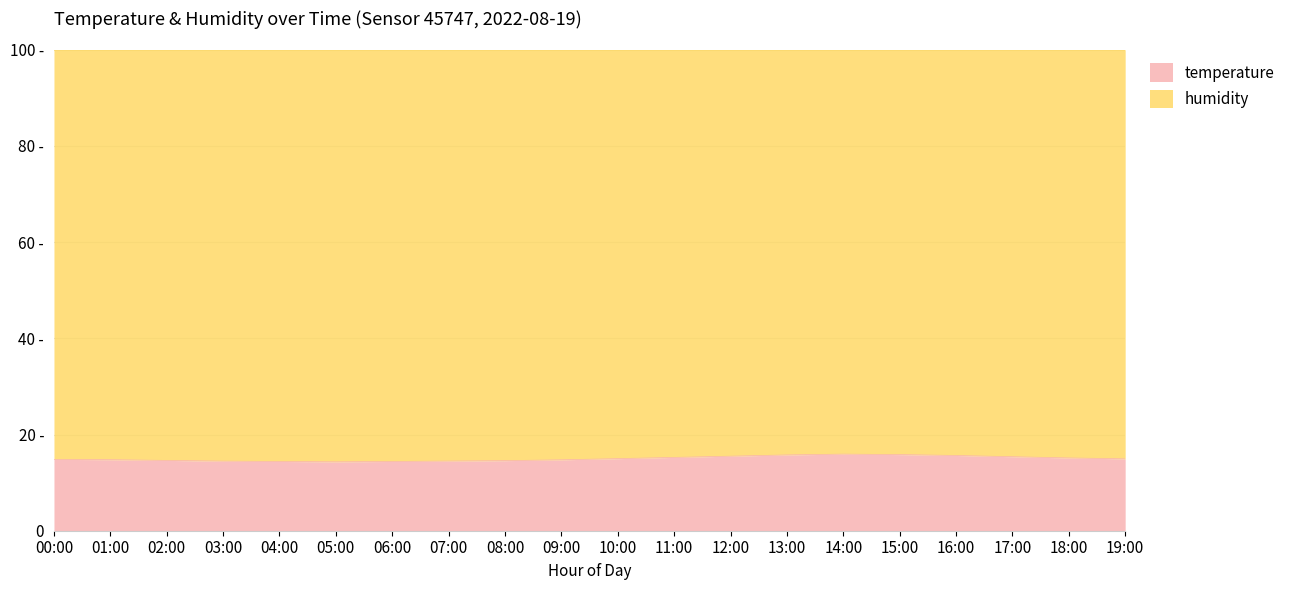

Does the chart have visible grid lines?

Yes